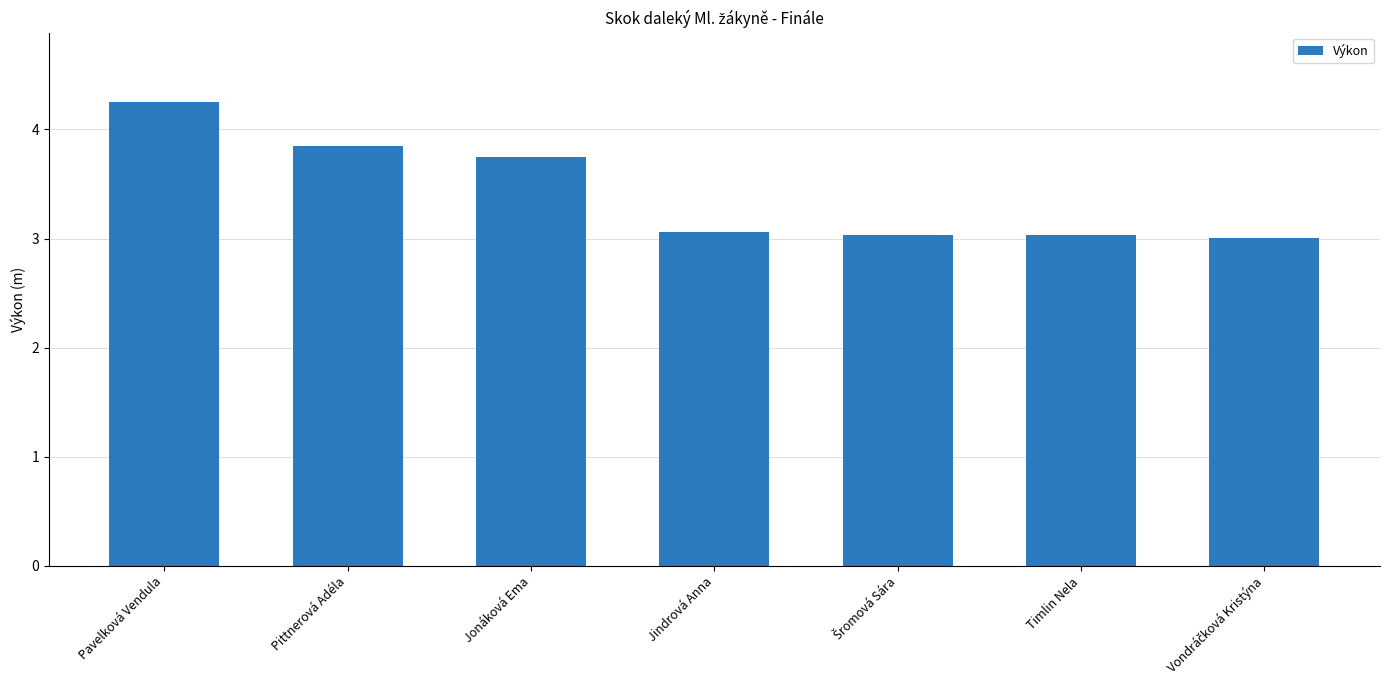

What is the value of the 4th bar from the left?

3.1